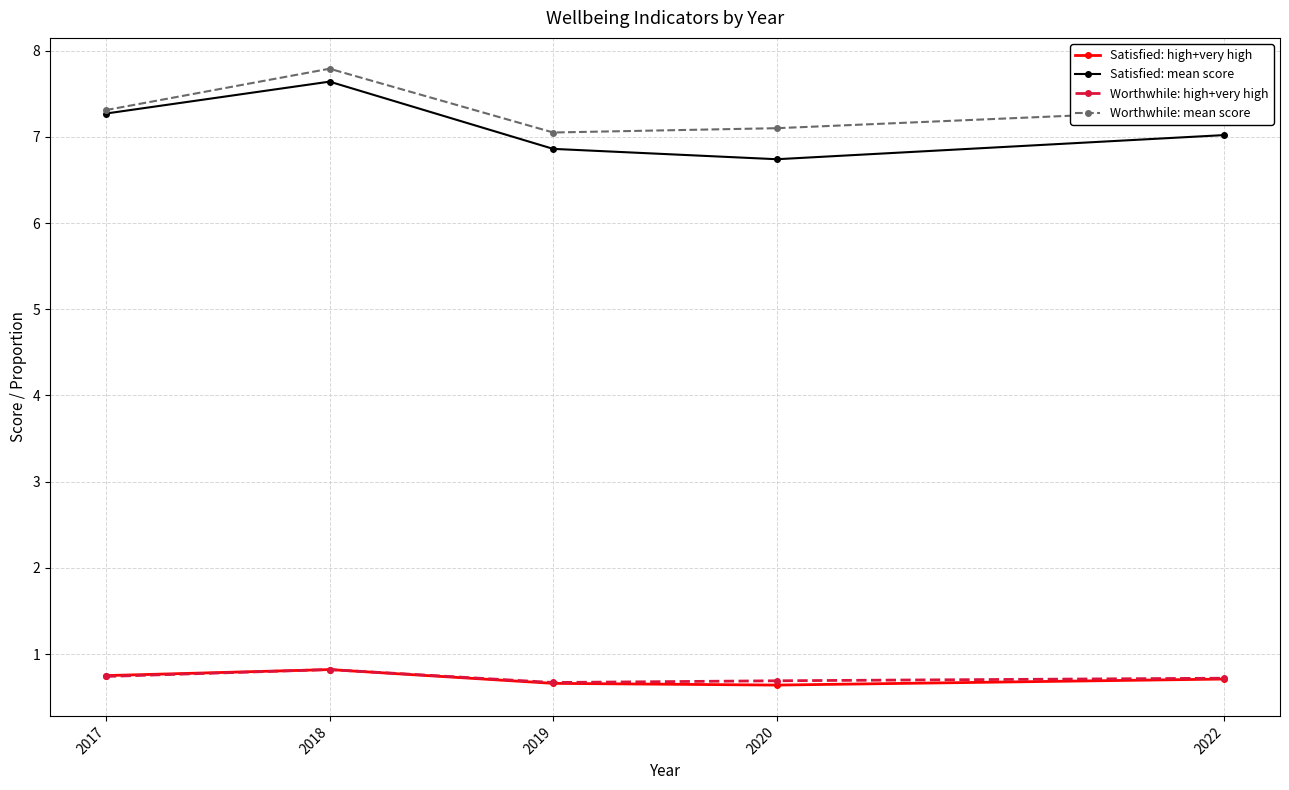

True or false: Worthwhile: high+very high has a value of 0.7 at 2022.

True